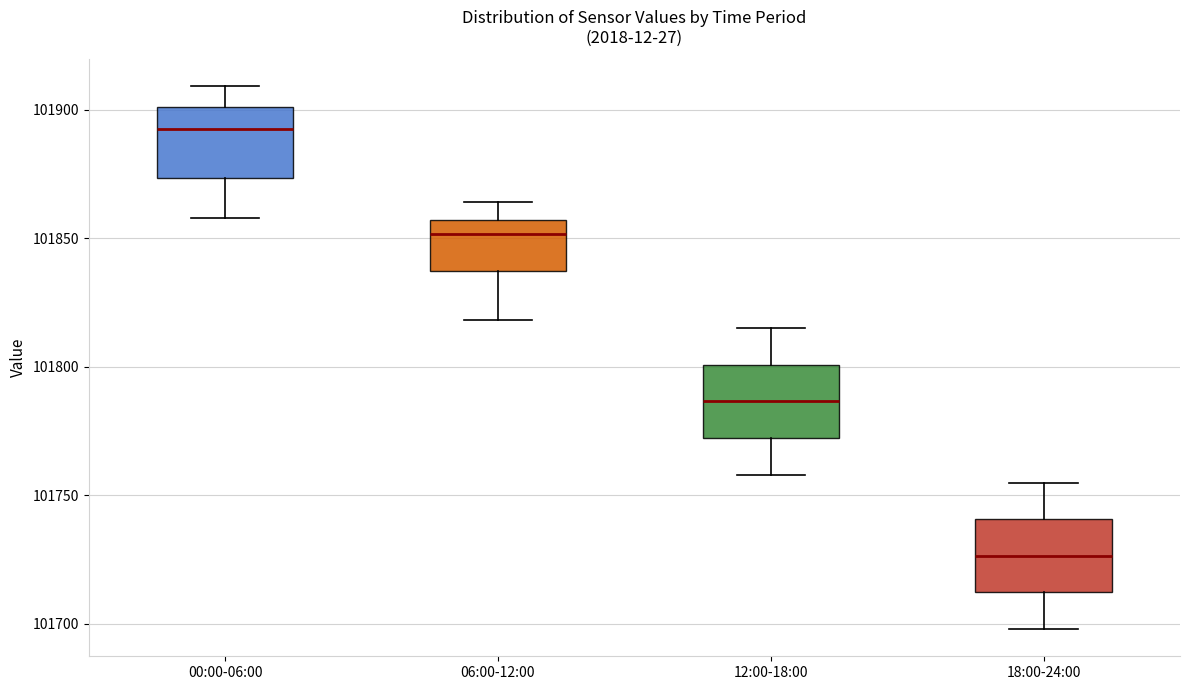

Reading left to right, transcribe this box plot: for each box, give where its median line is, the range the box spans, and where its two whiskers end, as read against the y-axis. The values are not printed on the chart, so give them approximately, as read against the axis.

00:00-06:00: median 101895, box 101875 to 101900, whiskers 101860 to 101910
06:00-12:00: median 101850, box 101835 to 101855, whiskers 101820 to 101865
12:00-18:00: median 101785, box 101770 to 101800, whiskers 101760 to 101815
18:00-24:00: median 101725, box 101710 to 101740, whiskers 101700 to 101755